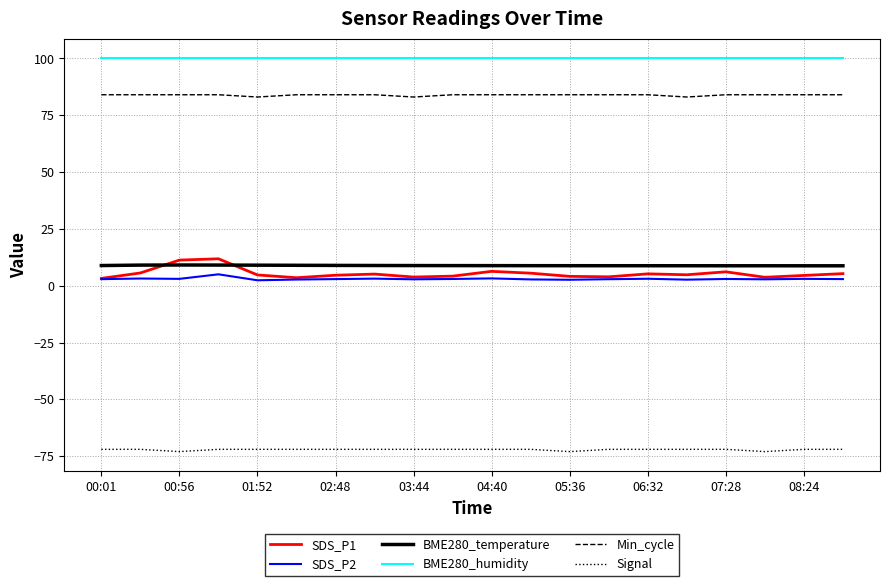

What is the average value of the SDS_P2 series?

3.0